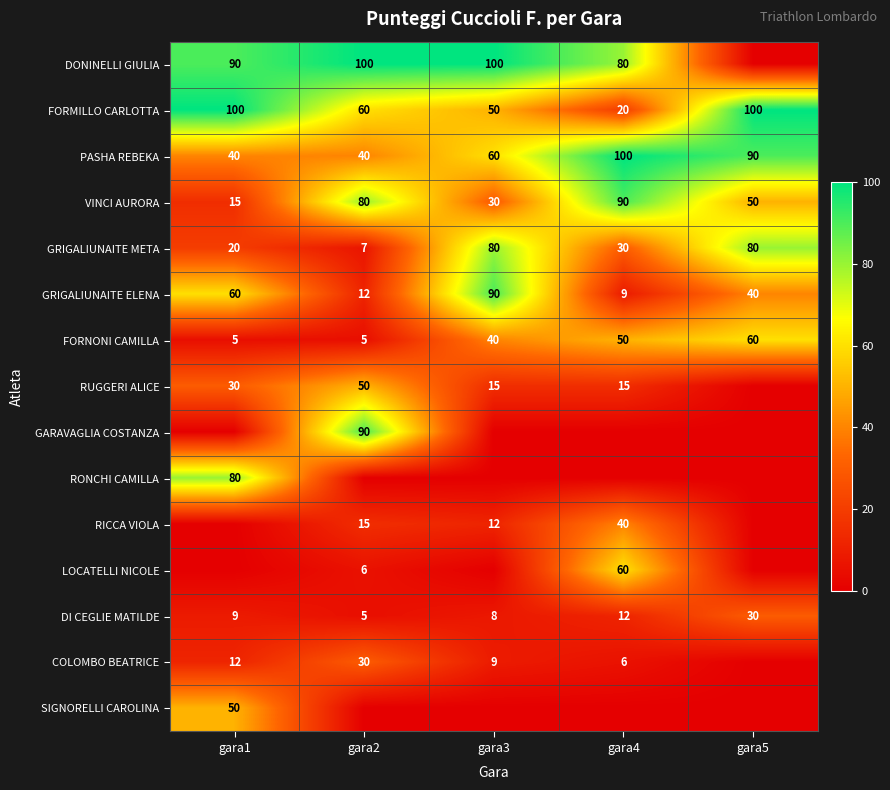

Between gara3 and gara2, which is larger?

gara3